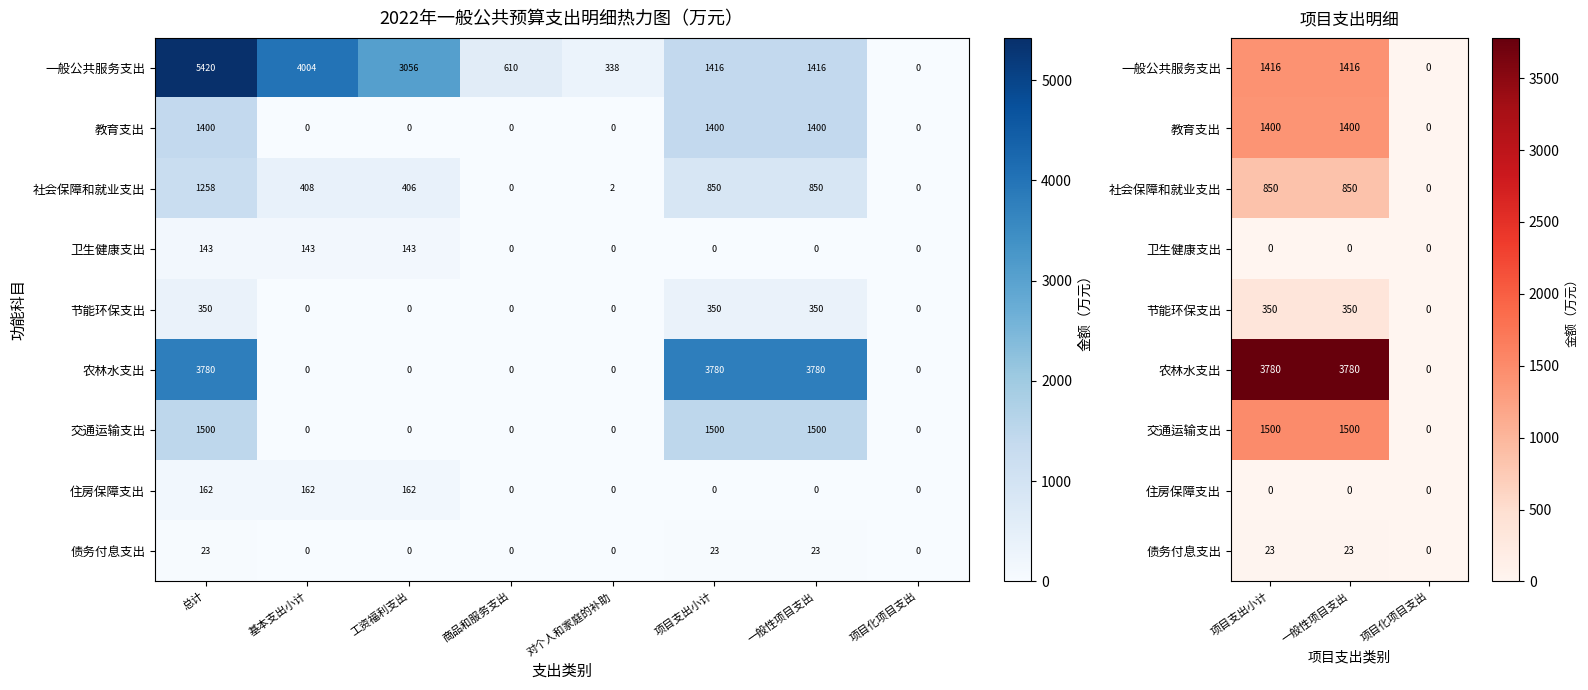

How many data points in 节能环保支出 are less than 350?

1